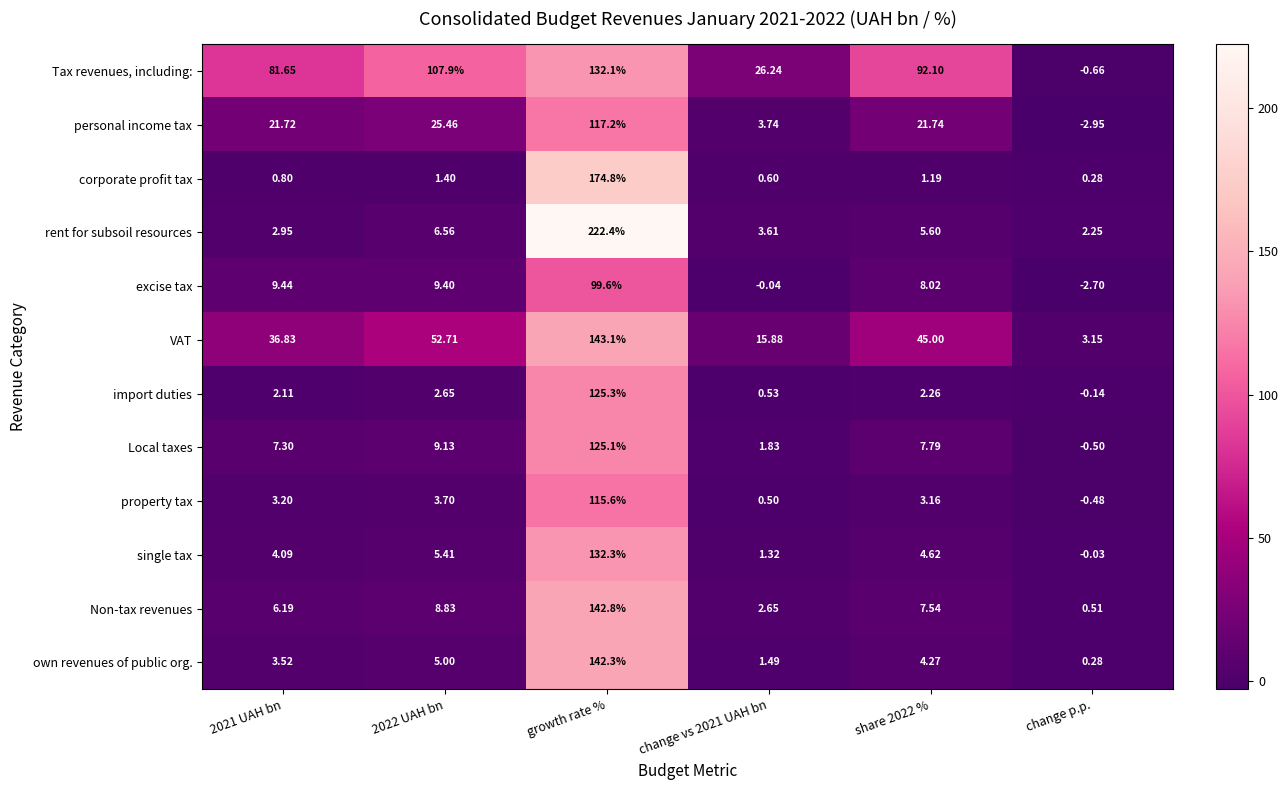

Which category has the lowest value in the Tax revenues, including: series?

change p.p.